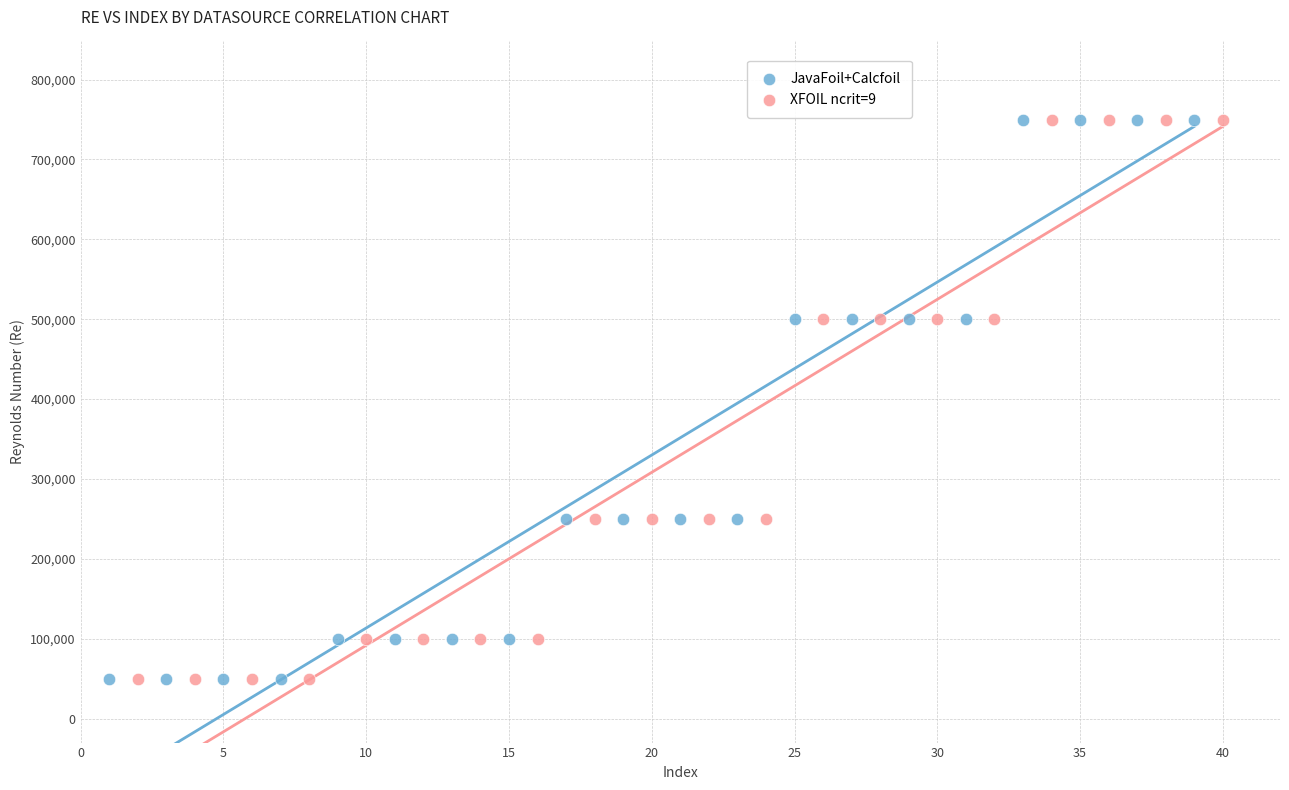

What are all the series names shown in the legend?

JavaFoil+Calcfoil, XFOIL ncrit=9